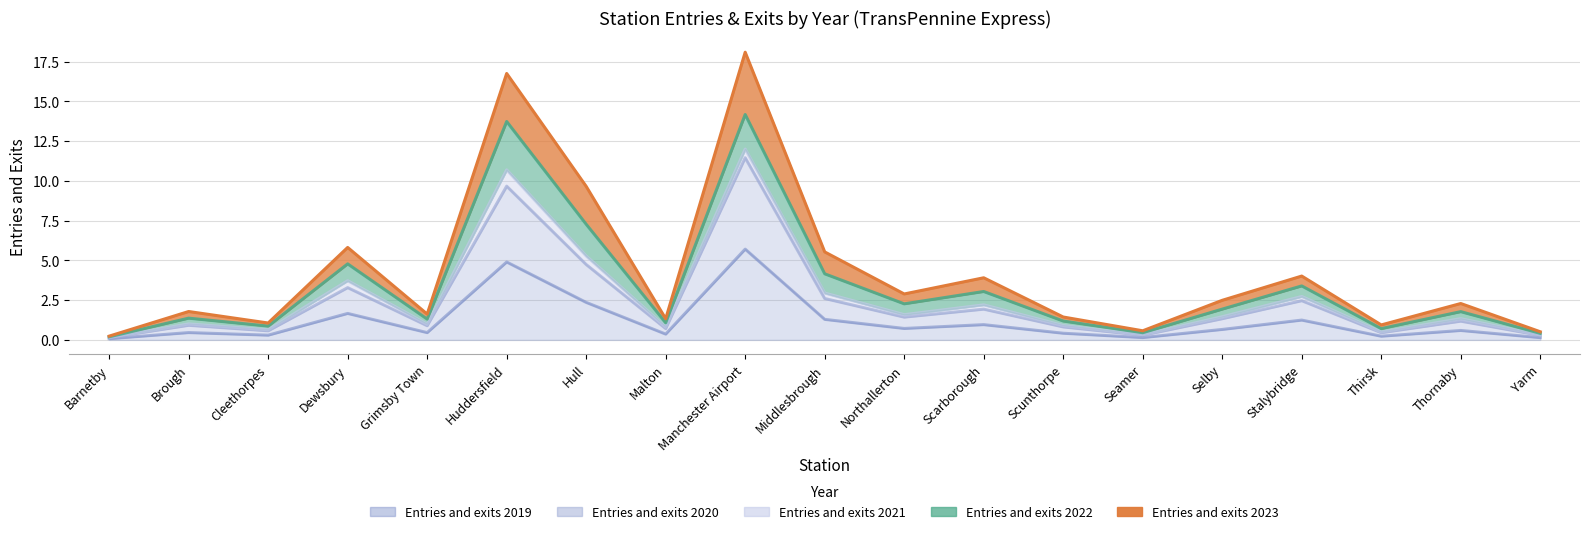

What is the label of the 3rd point from the left?

Cleethorpes